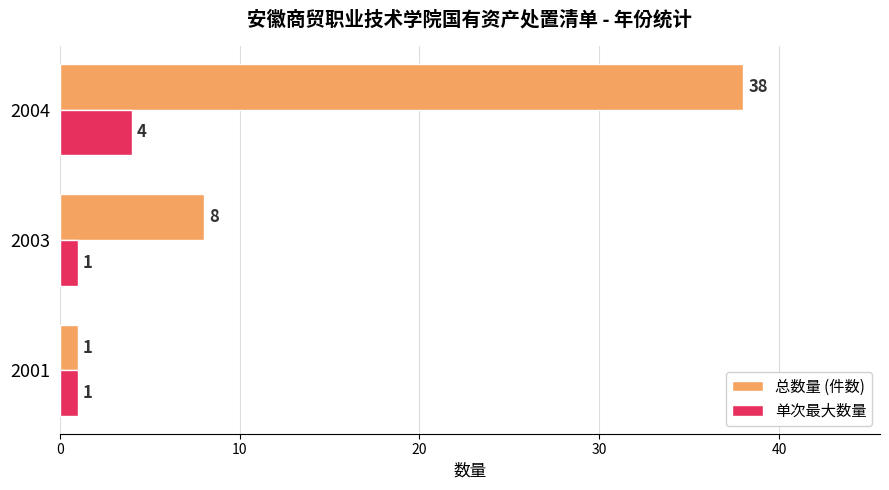

Rank the series by their maximum value, from lowest to highest.

单次最大数量, 总数量 (件数)